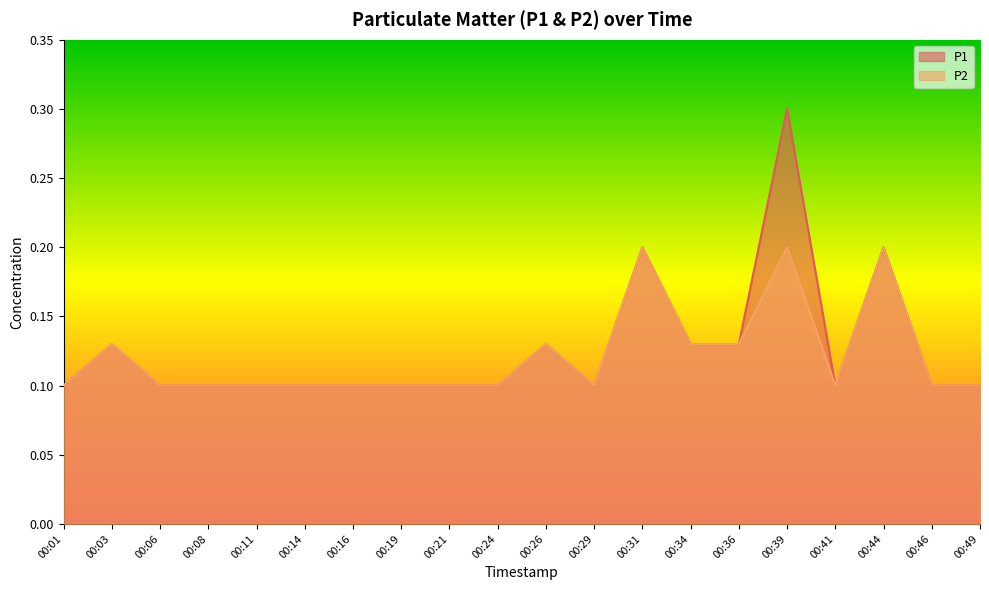

What is the total value across all series at 00:26?

0.3